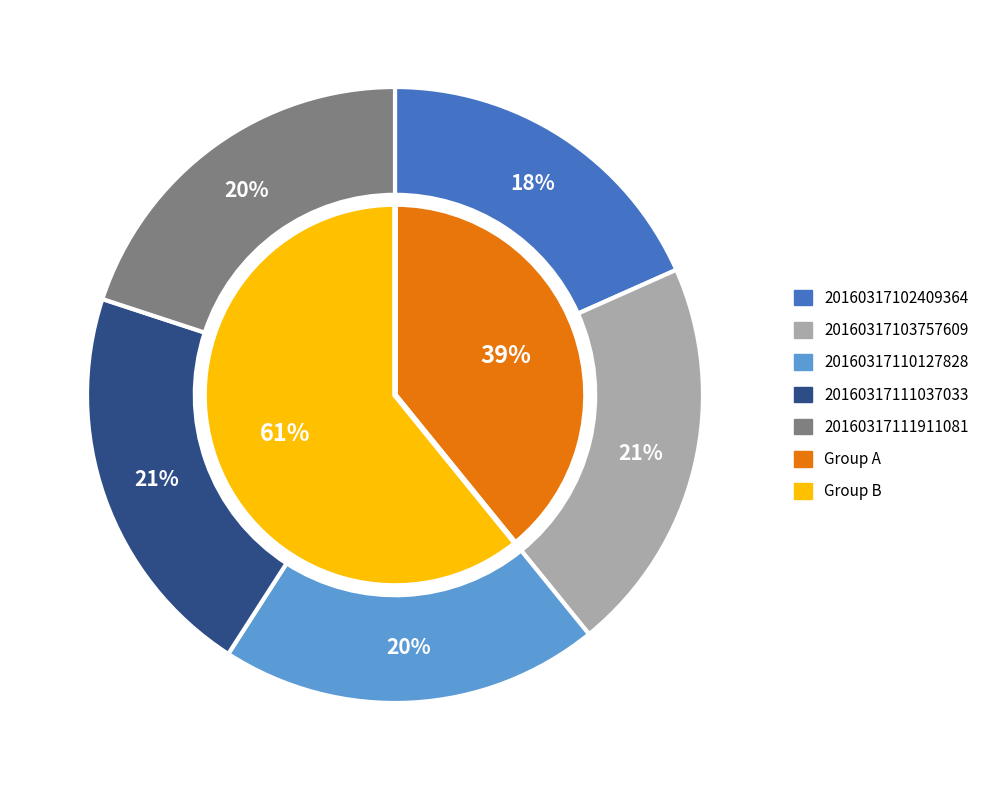

What percentage is the 20160317102409364 slice, to the nearest percent?

18%